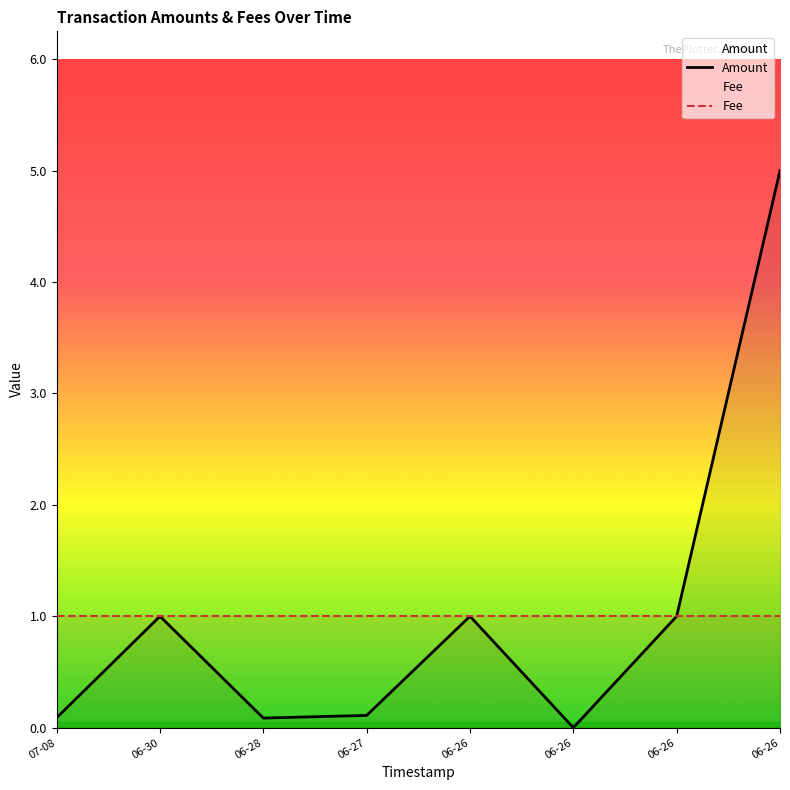

Where is Amount nearest to the value 2?

06-30